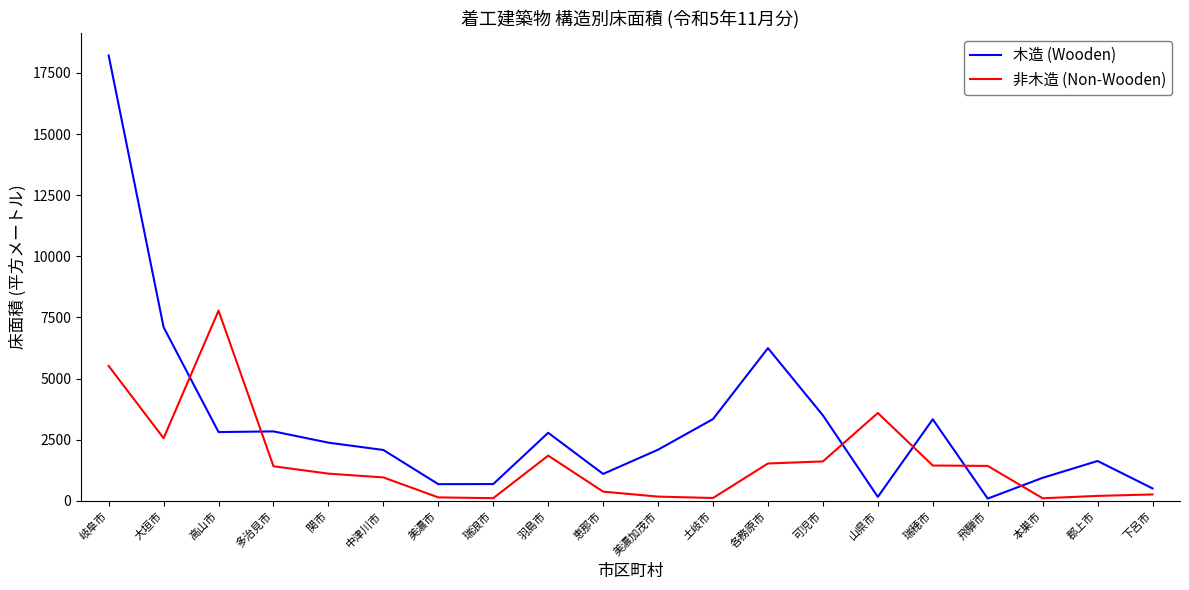

True or false: 非木造 (Non-Wooden) and 木造 (Wooden) intersect in this chart.

True